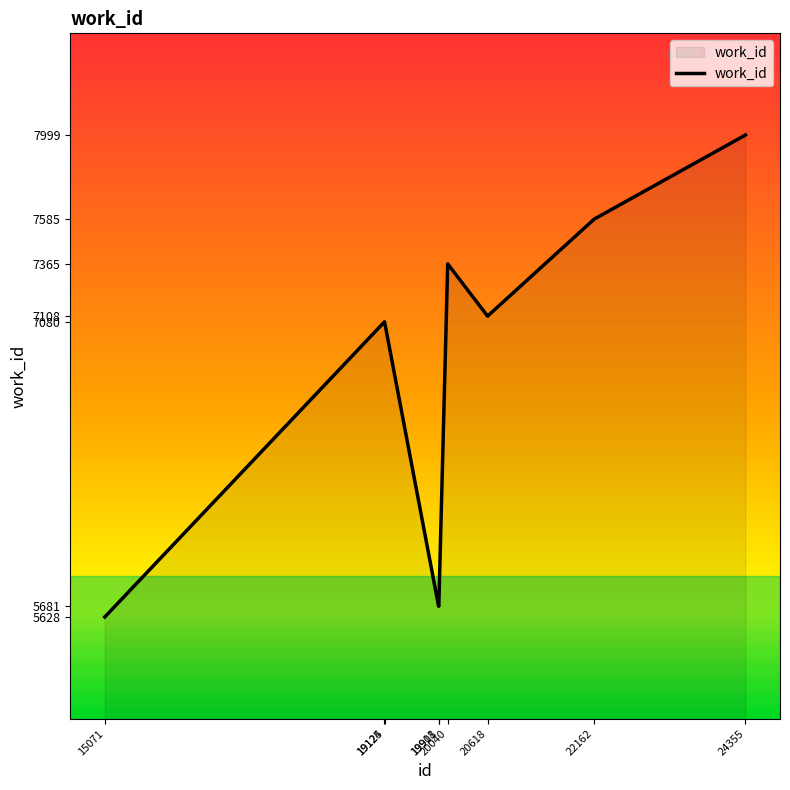

What is the difference between the maximum and minimum values?

2371